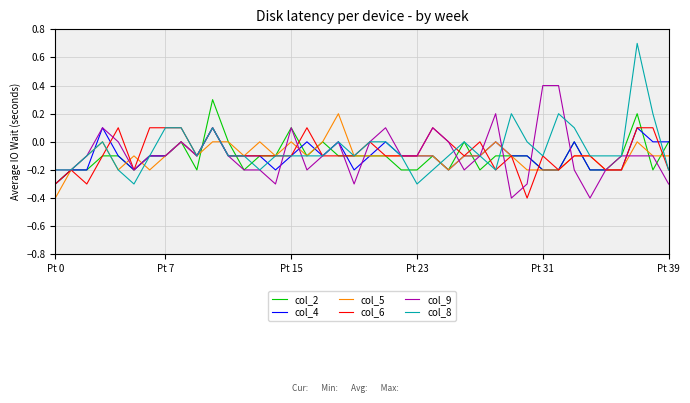

Which series has the largest range (max minus min)?

col_8